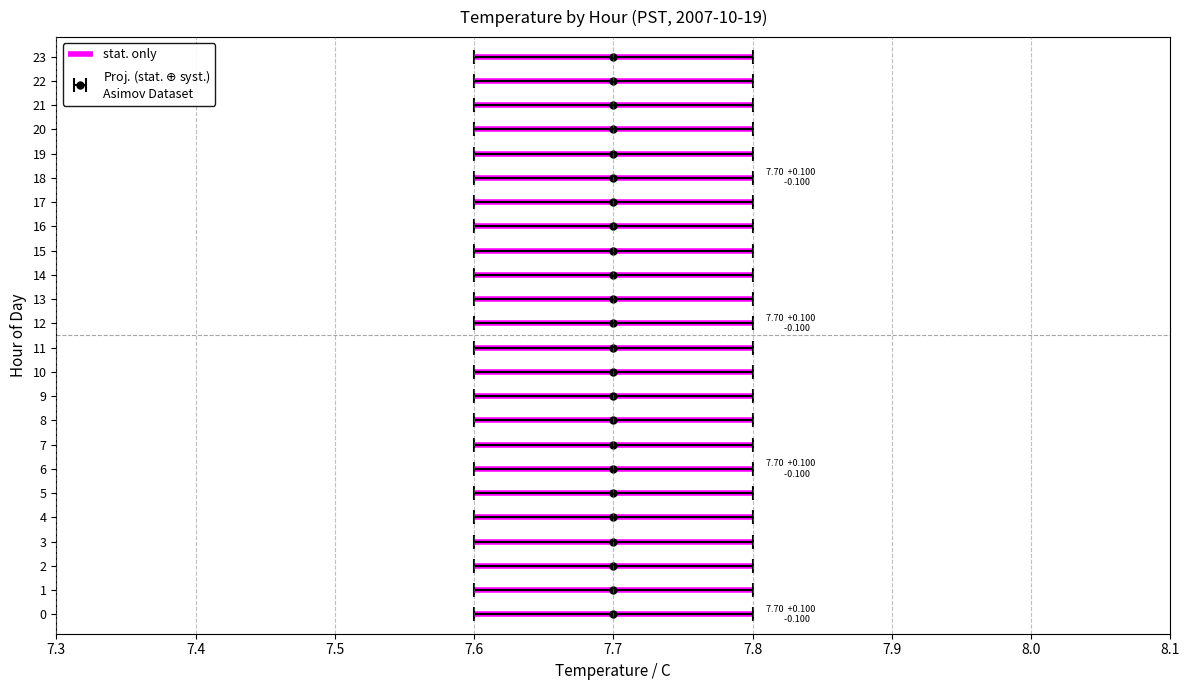

True or false: the data shows 6 at 7.7.

False